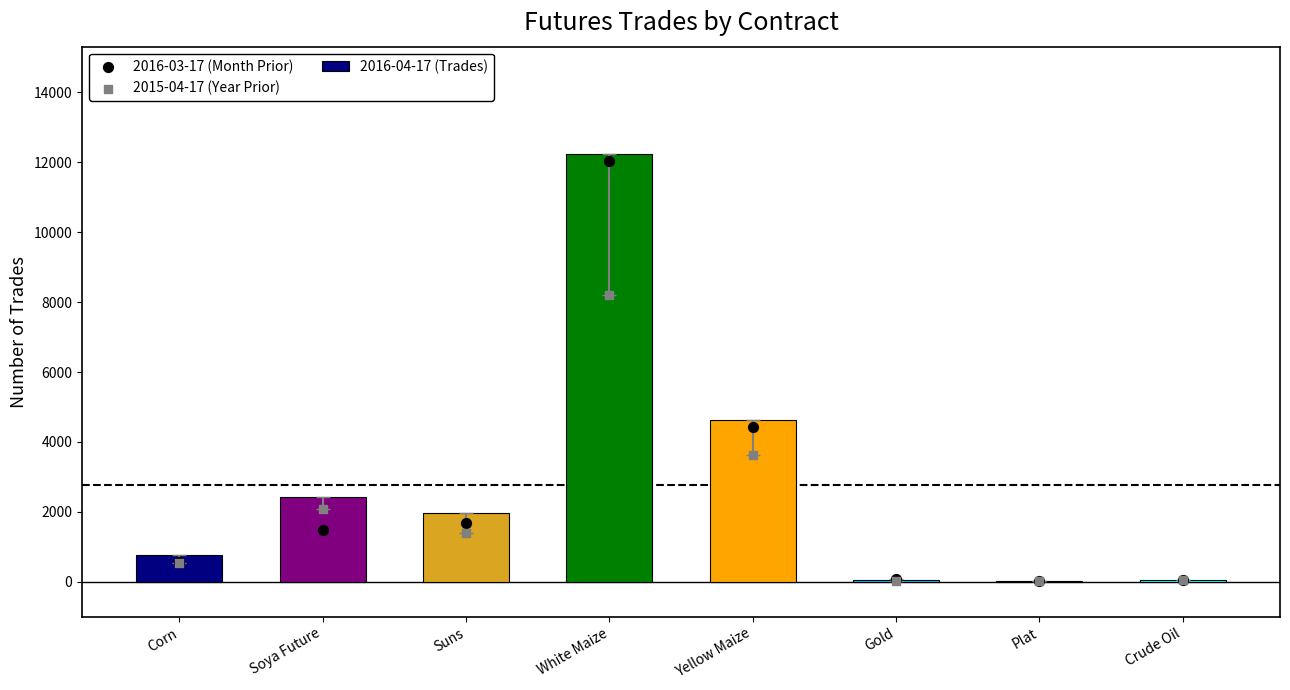

Which series contains the highest Y value?

2016-04-17 (Trades)